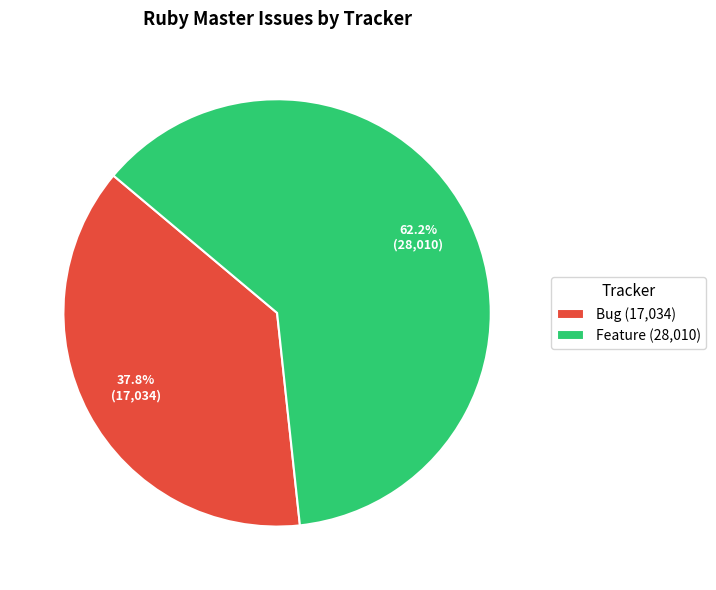

Which category has the smallest portion of the pie?

Bug (17,034)